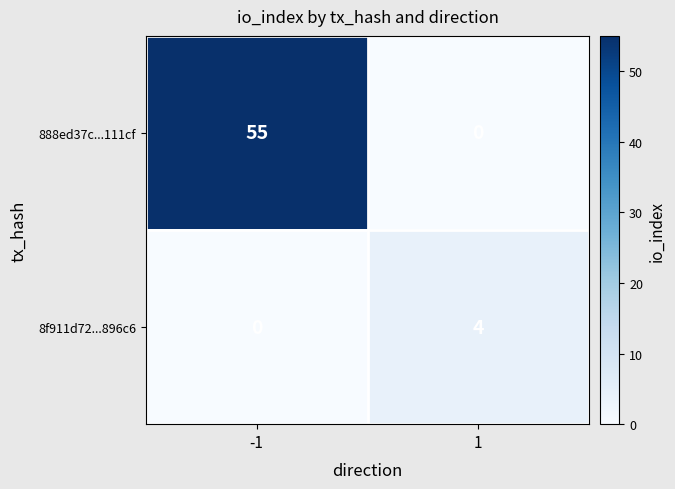

How many data points does each series have?

2